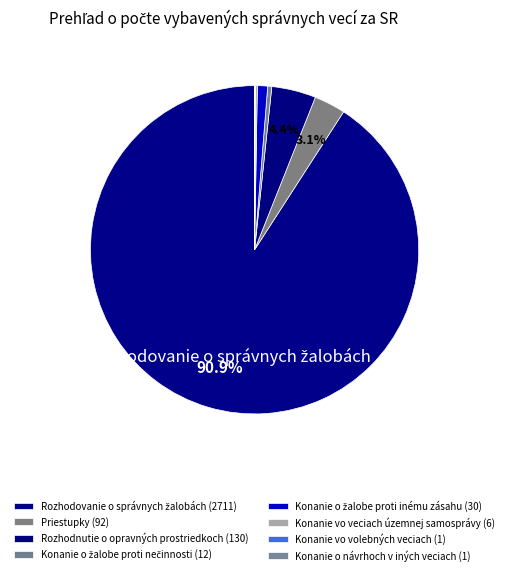

Which slice is the largest?

Rozhodovanie o správnych žalobách